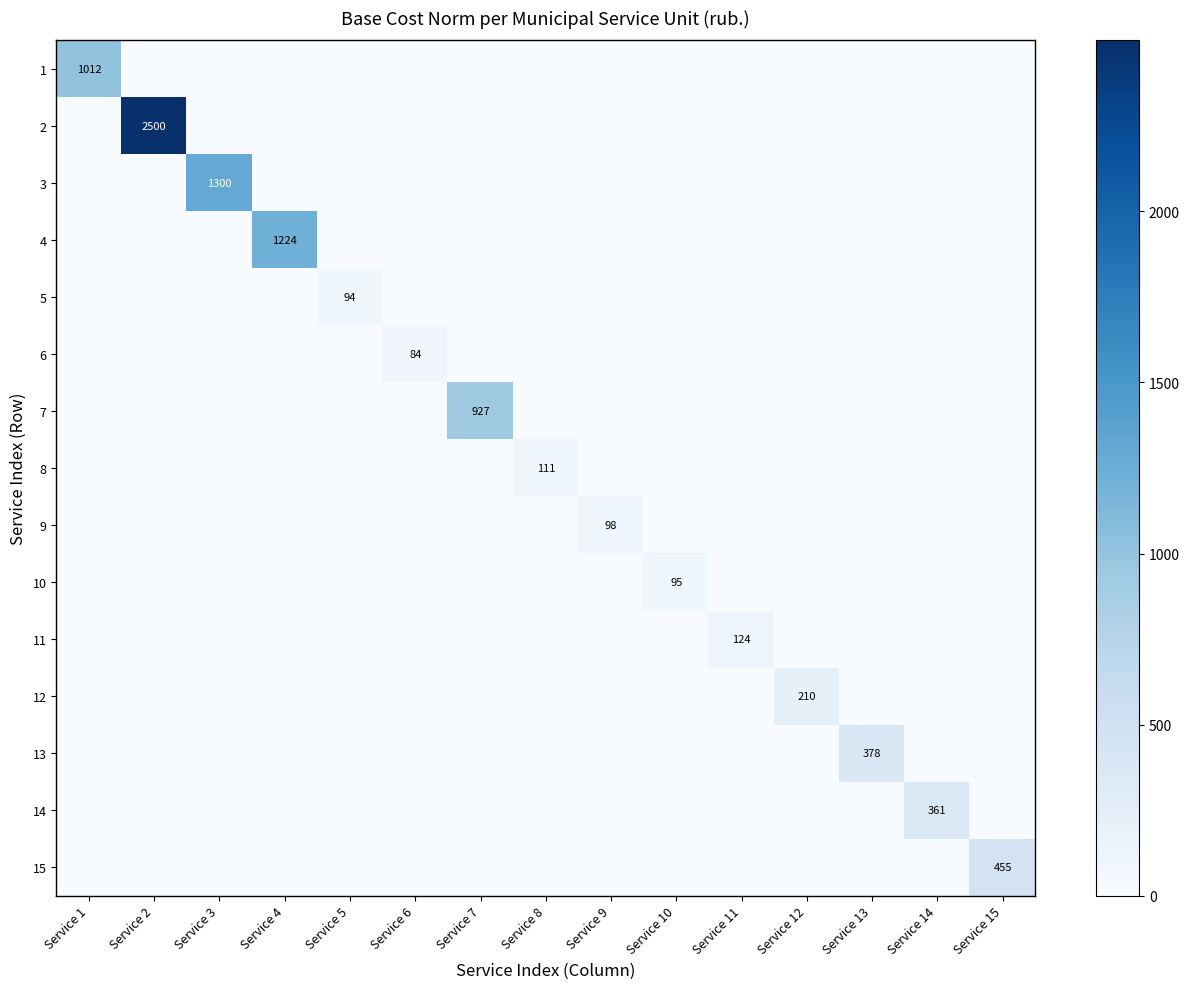

Which series has the widest spread of values?

2